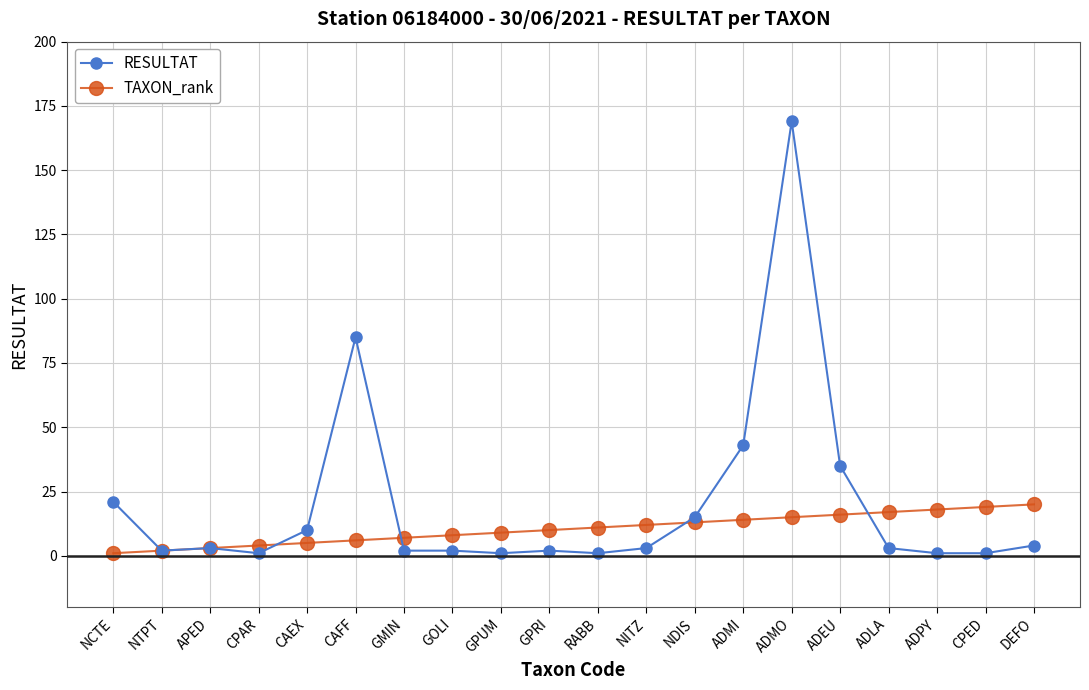

Is it true that RESULTAT equals 4 at NDIS?

False